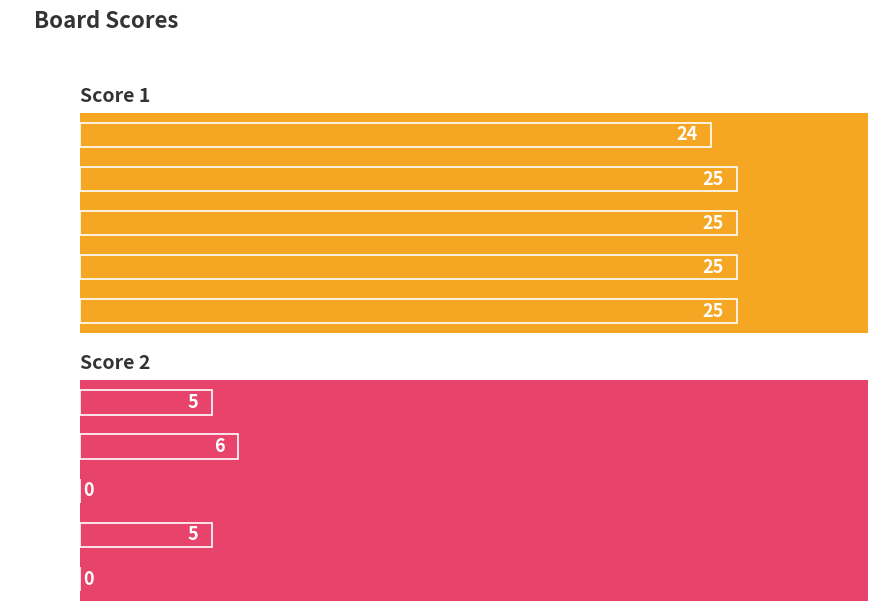

What is the sum of all Score 1 values?

124